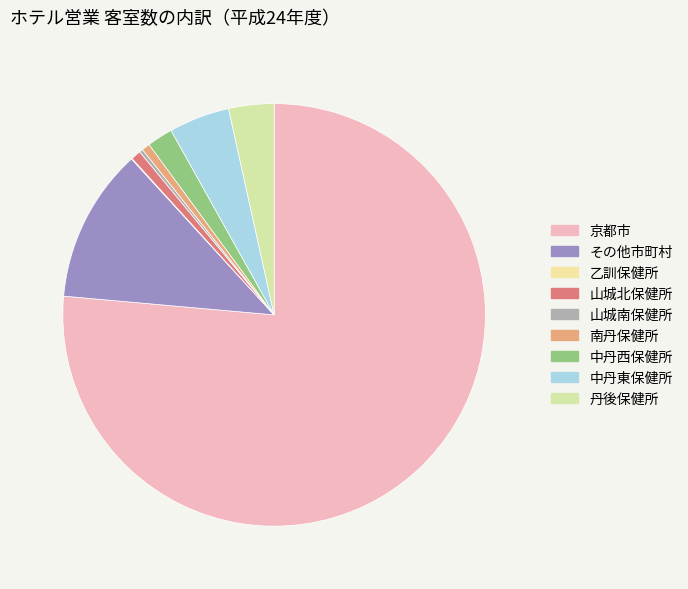

How much of the chart is everything except 中丹西保健所?

98.0%